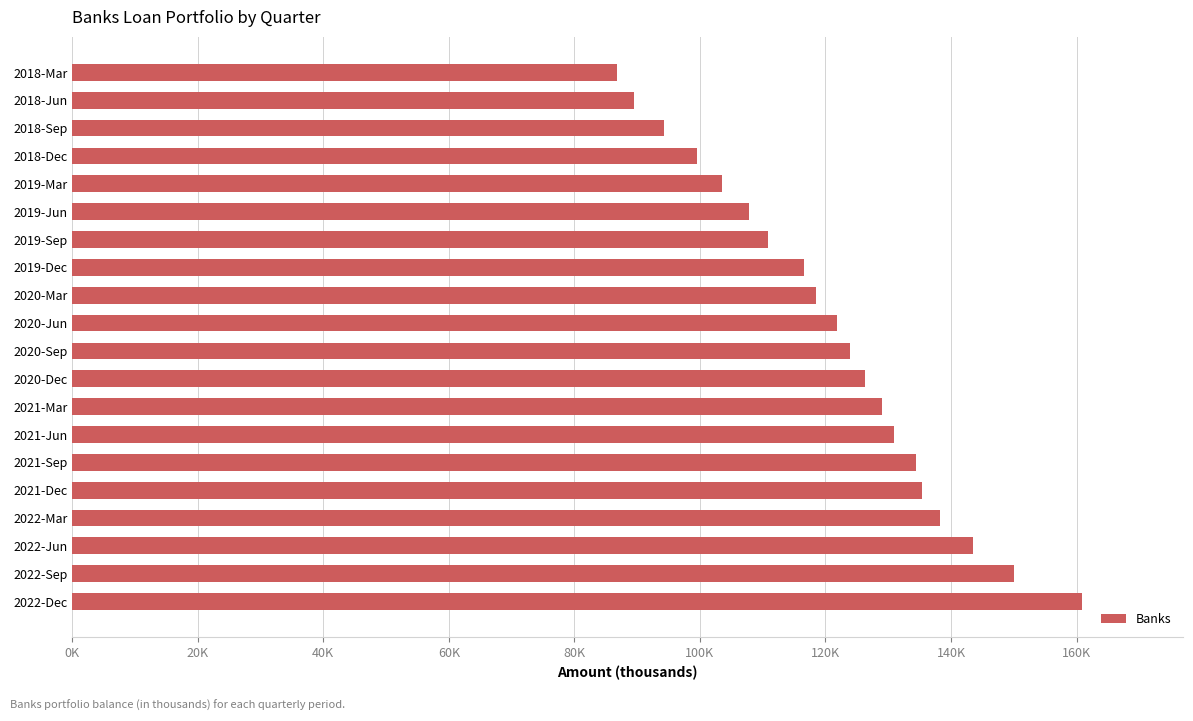

Does the chart contain any negative values?

No